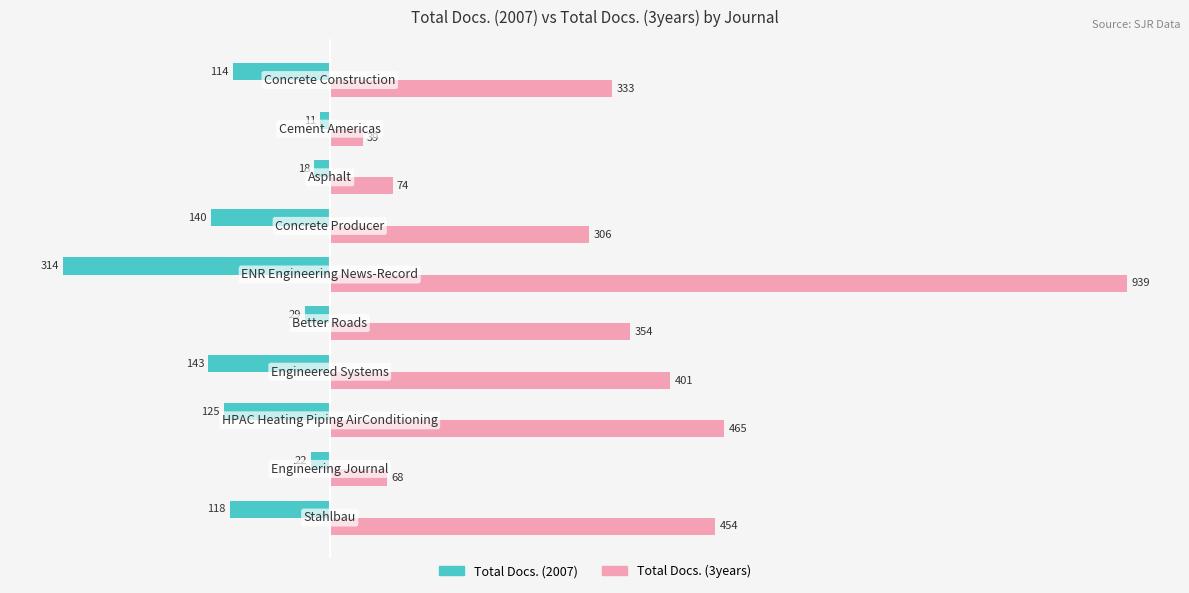

What is the maximum value shown in the chart?

939